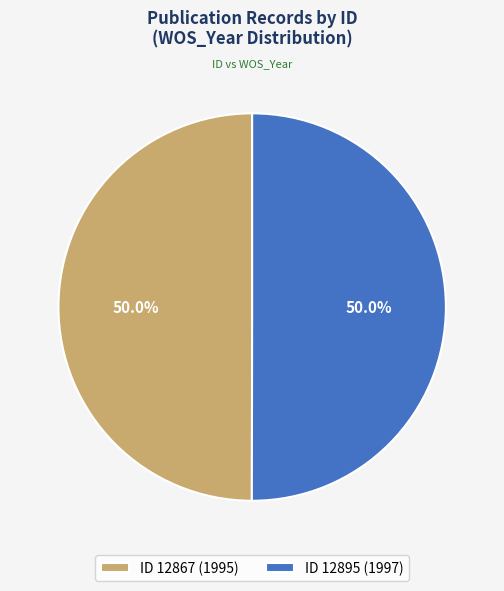

How much of the chart is everything except ID 12867 (1995)?

50.0%